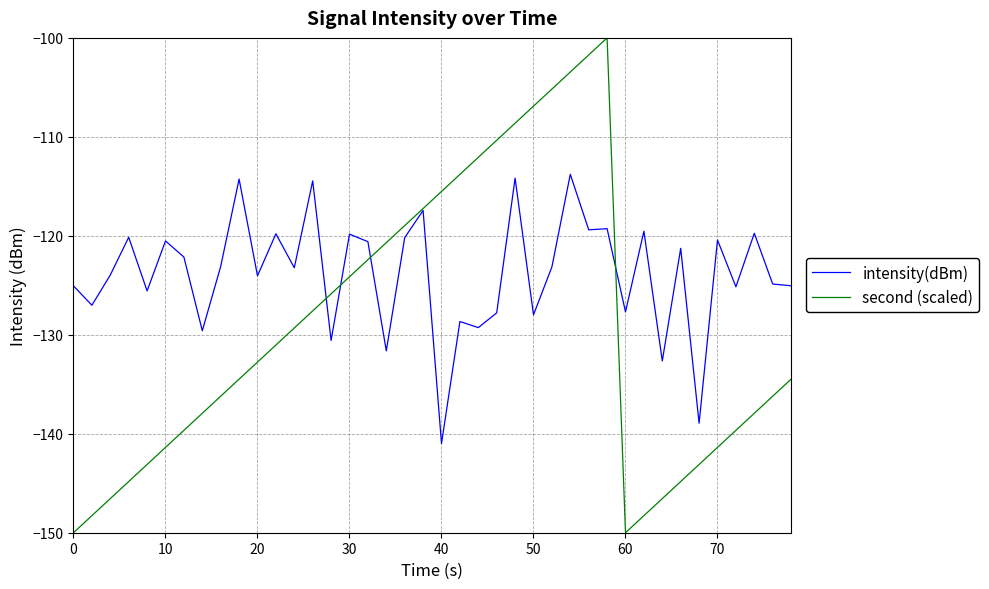

What is the minimum value shown in the chart?

-150.0